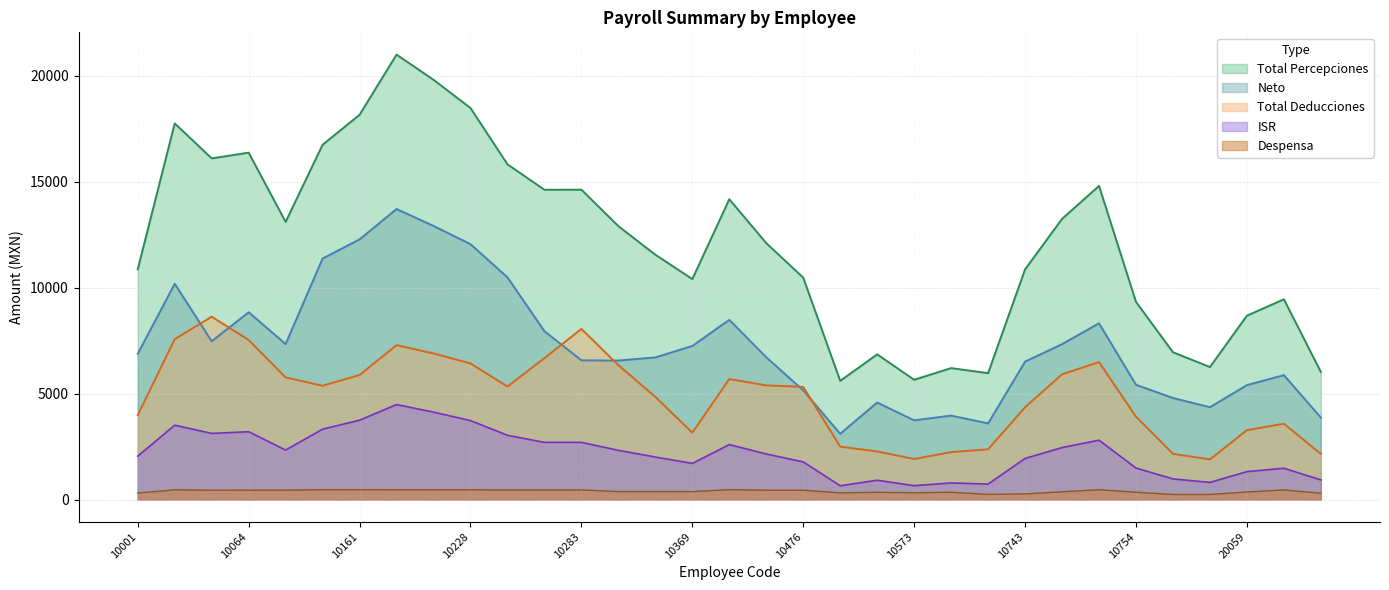

What is the difference between the highest and lowest values at 10351?

6029.9